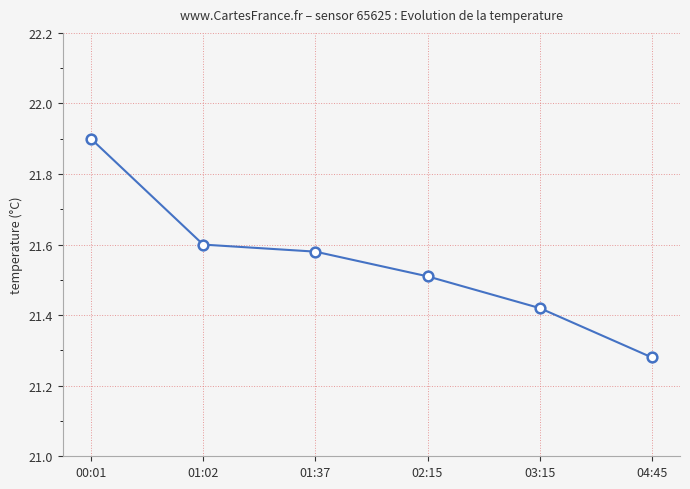

Does the chart have visible grid lines?

Yes